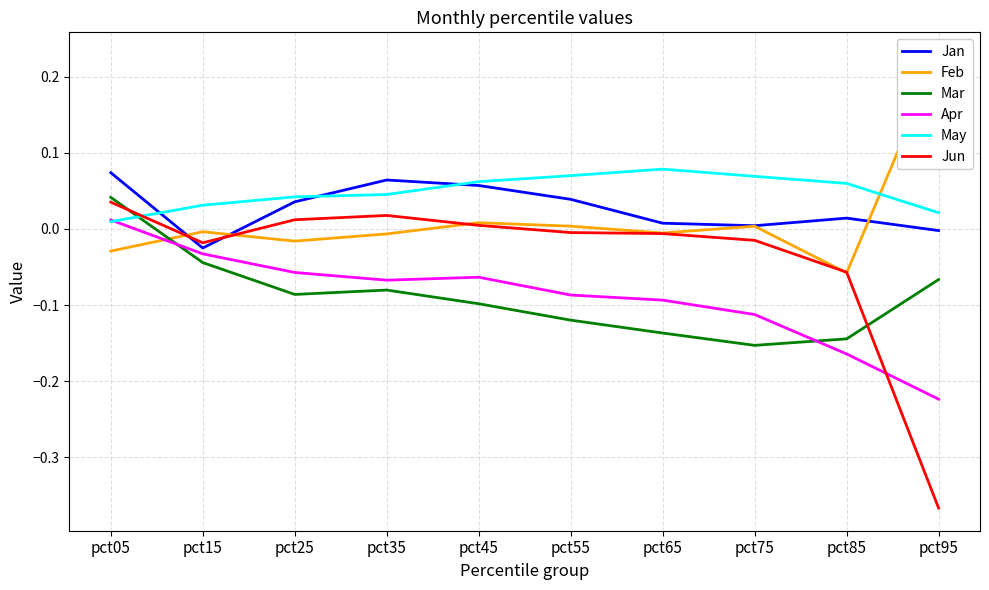

At how many categories does at least one series exceed 0?

10